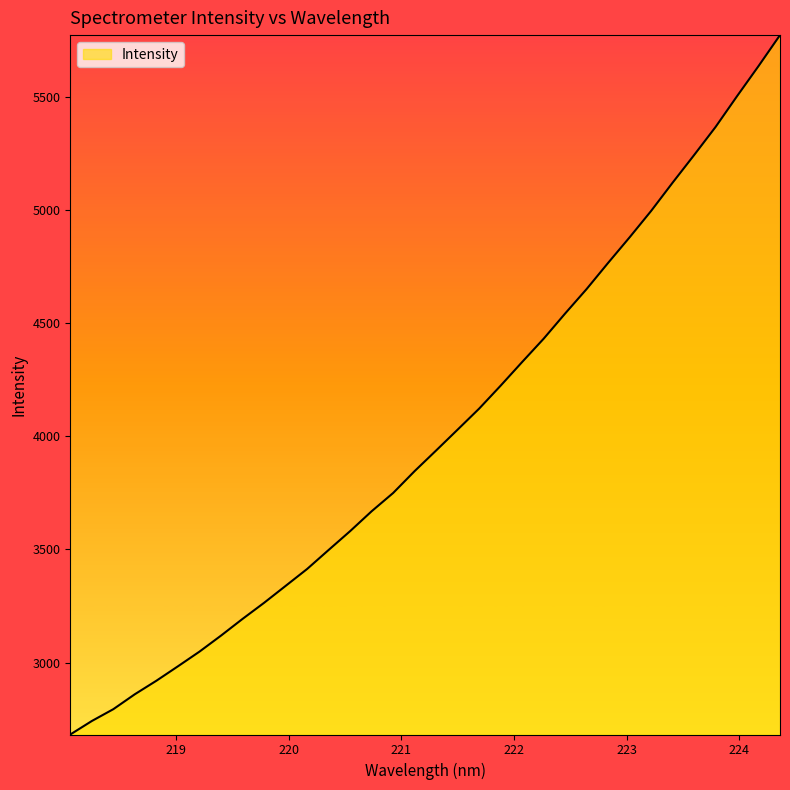

What is the maximum value shown in the chart?

5771.9